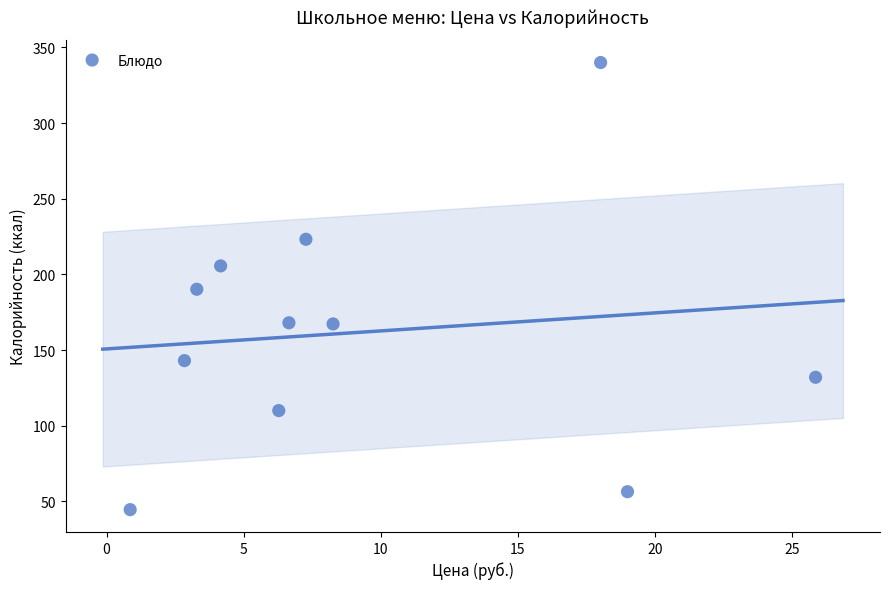

What is the average X value?

9.3